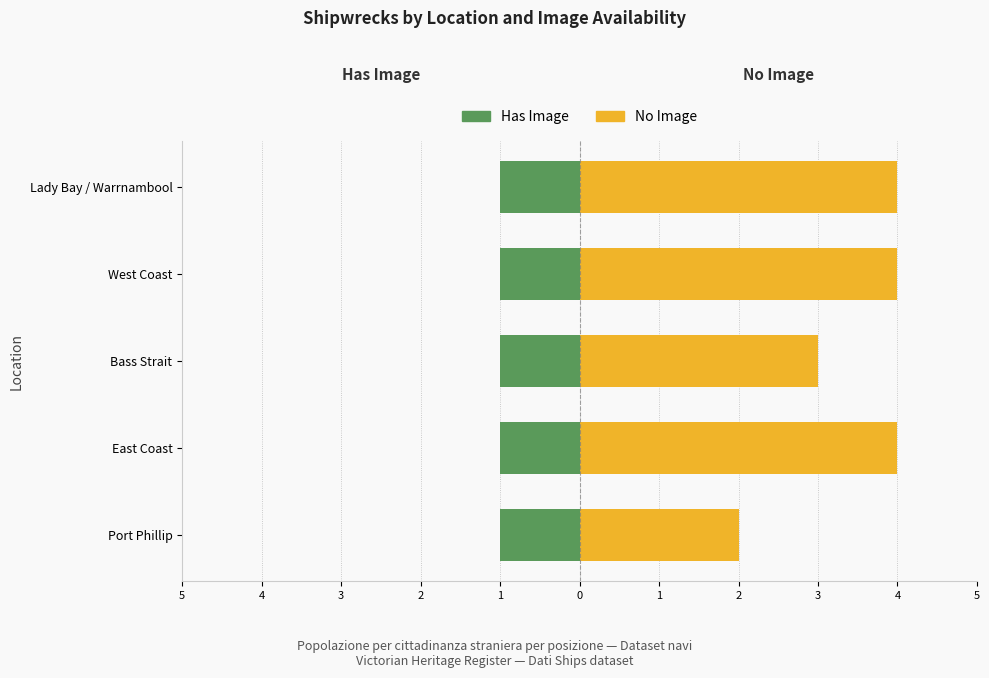

At how many categories does at least one series exceed 1?

5